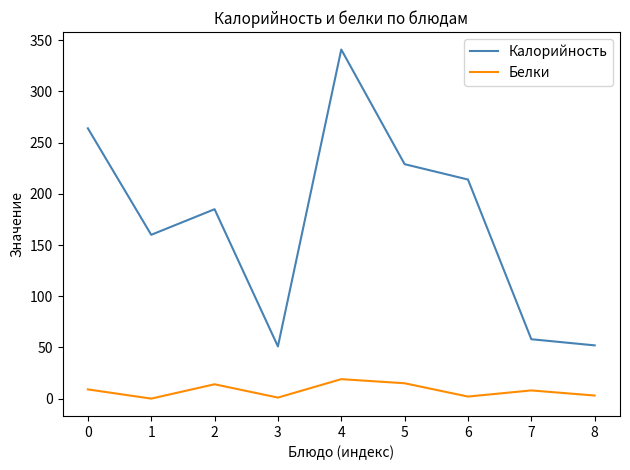

The Белки series shows 15 at 5. True or false?

True